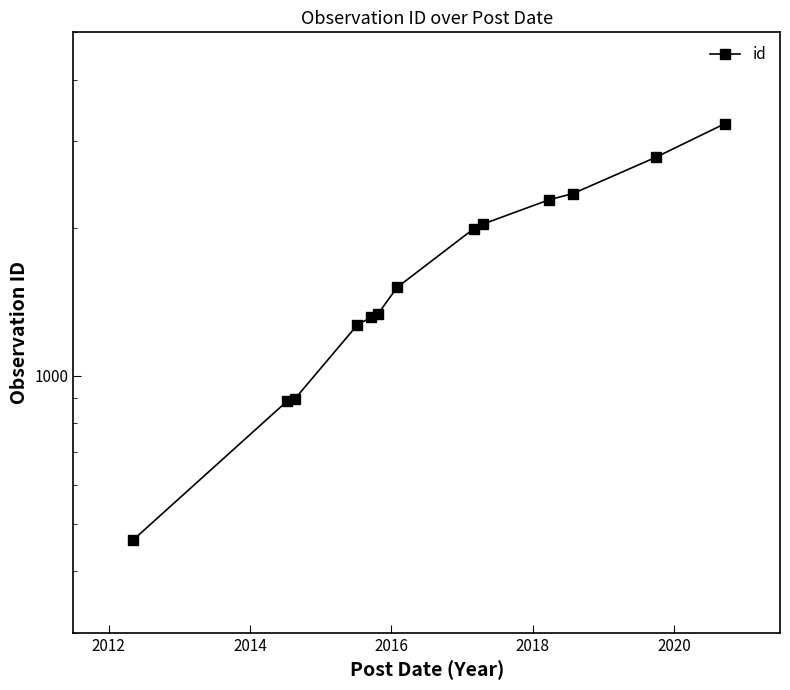

What is the greatest value displayed?

3259